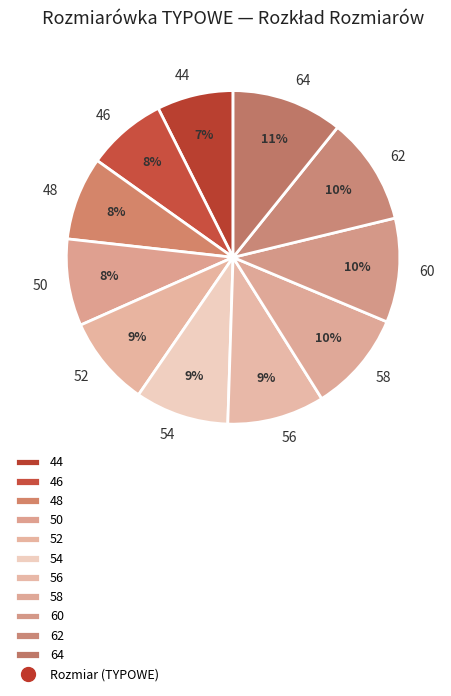

Do 58 and 54 together represent more than half of the pie?

No